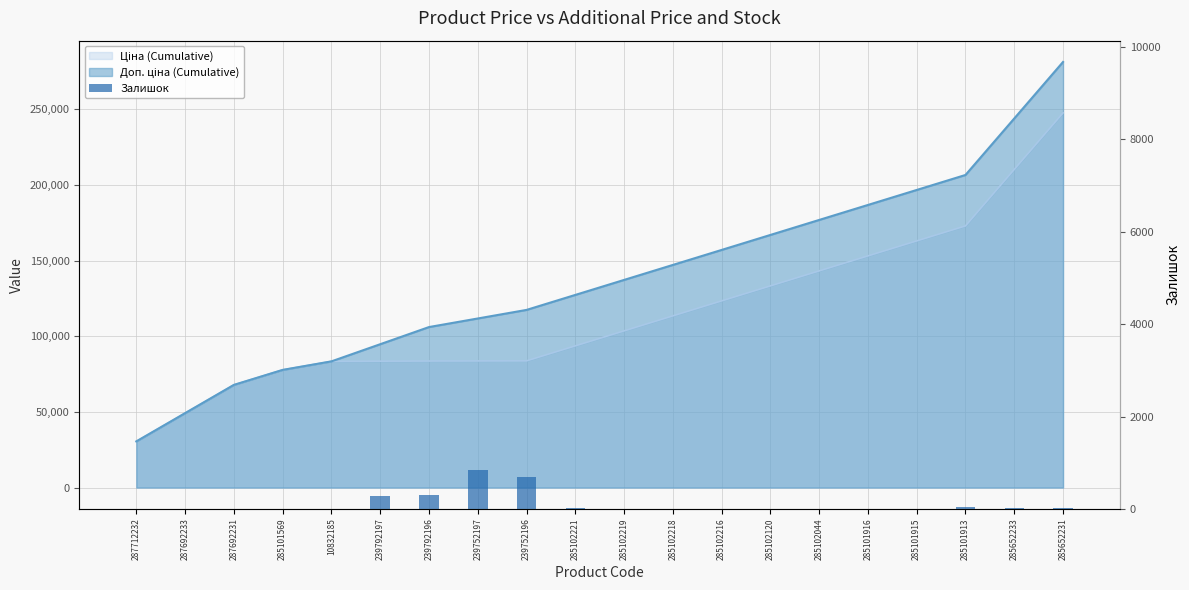

Is it true that the value at 285652233 is 12?

True